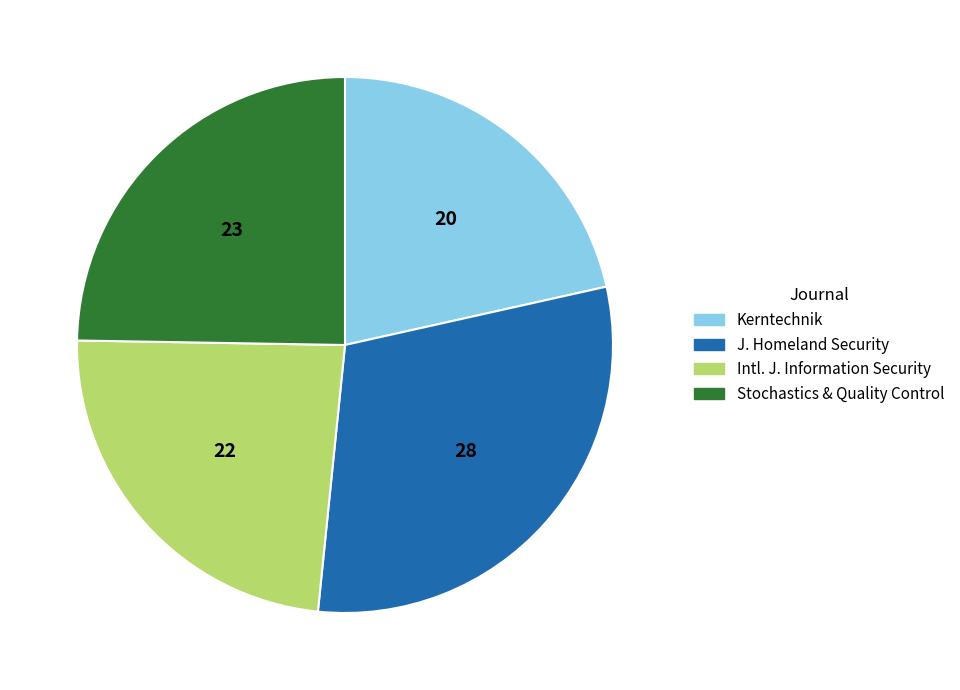

Rank the categories by value from highest to lowest.

J. Homeland Security, Stochastics & Quality Control, Intl. J. Information Security, Kerntechnik